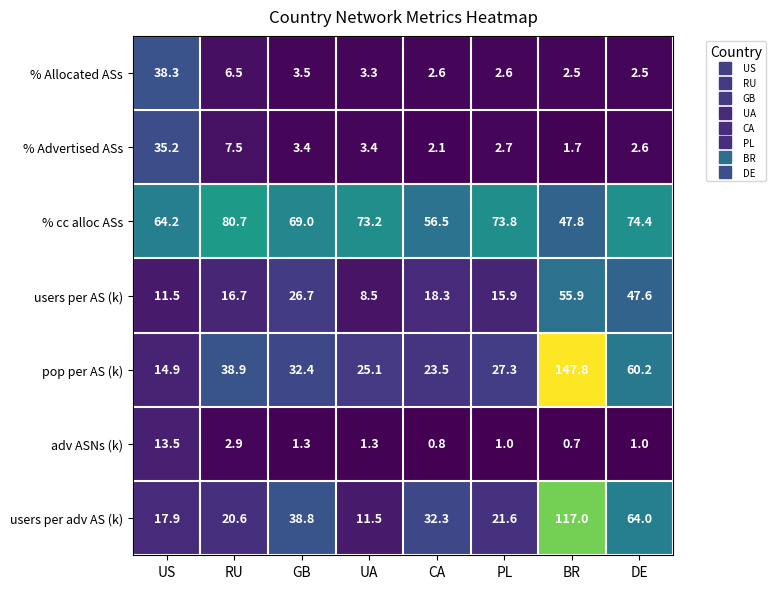

Rank the series at GB from highest to lowest value.

% cc alloc ASs, users per adv AS (k), pop per AS (k), users per AS (k), % Allocated ASs, % Advertised ASs, adv ASNs (k)